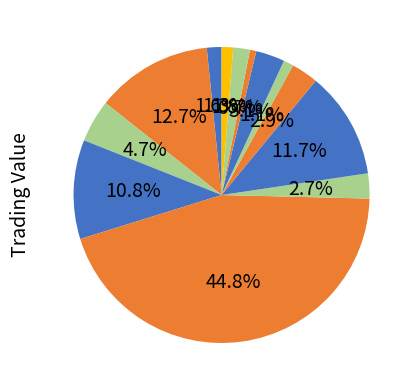

To the nearest percent, what is the difference between the largest and smallest slice percentages?

44%